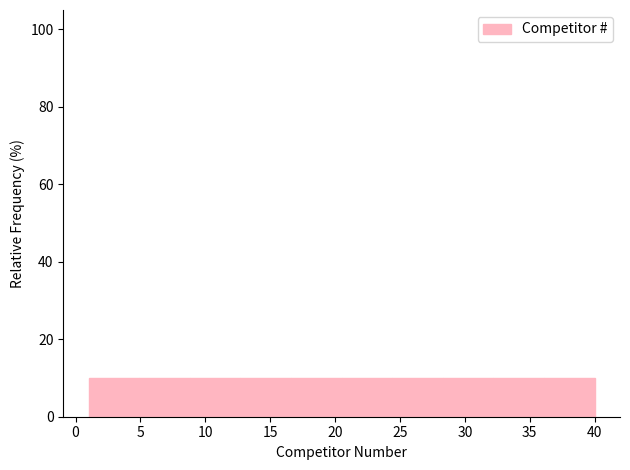

Reading left to right, transcribe this chart: for each bar, give the range it covers on the x-axis and its height. Neither the bar edges nor the heights are printed on the chart, so give them approximately, as read against the axes.

1.0 to 4.9: 10
4.9 to 8.8: 10
8.8 to 12.7: 10
12.7 to 16.6: 10
16.6 to 20.5: 10
20.5 to 24.4: 10
24.4 to 28.3: 10
28.3 to 32.2: 10
32.2 to 36.1: 10
36.1 to 40.0: 10